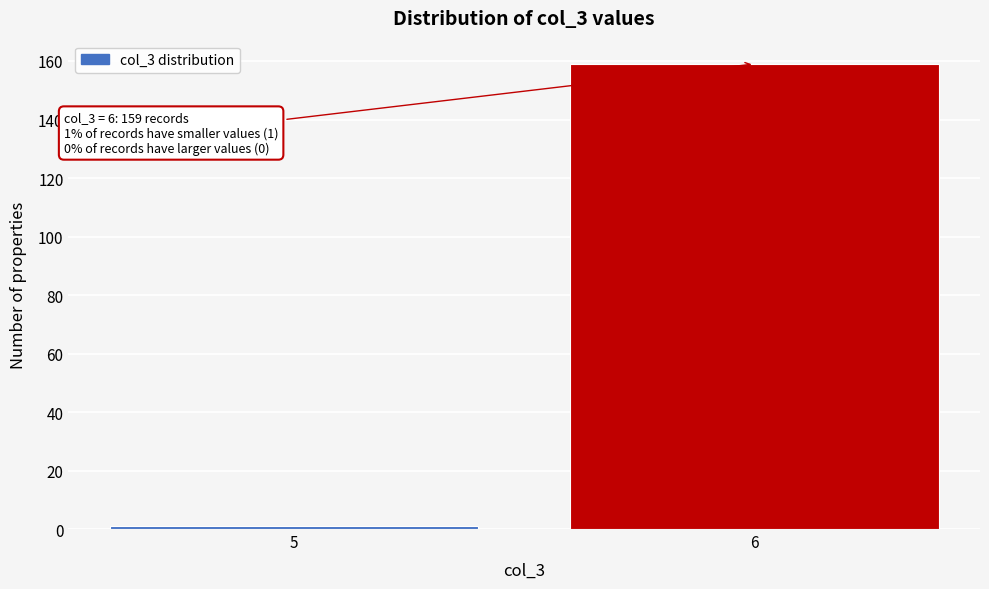

Reading left to right, extract all data points from this chart.

5=1	6=159